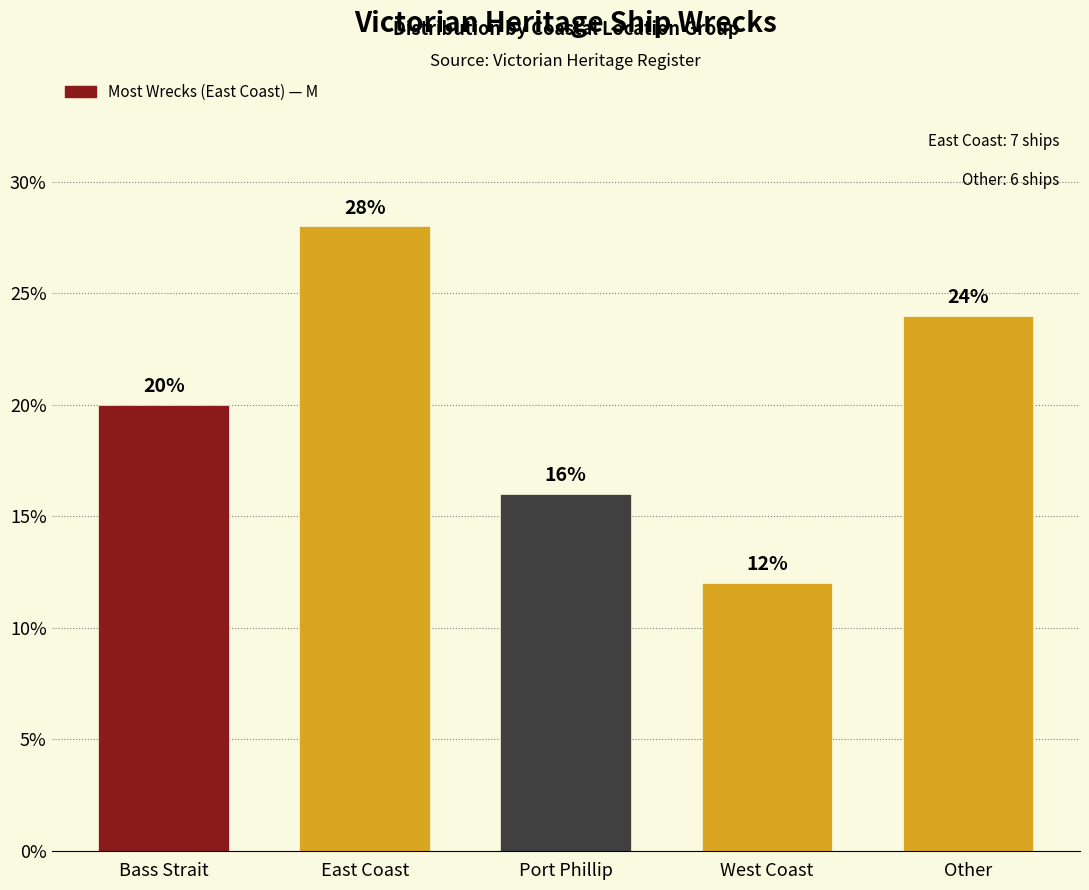

Reading right to left, list all the values displayed in this chart.

Other=24.0	West Coast=12.0	Port Phillip=16.0	East Coast=28.0	Bass Strait=20.0